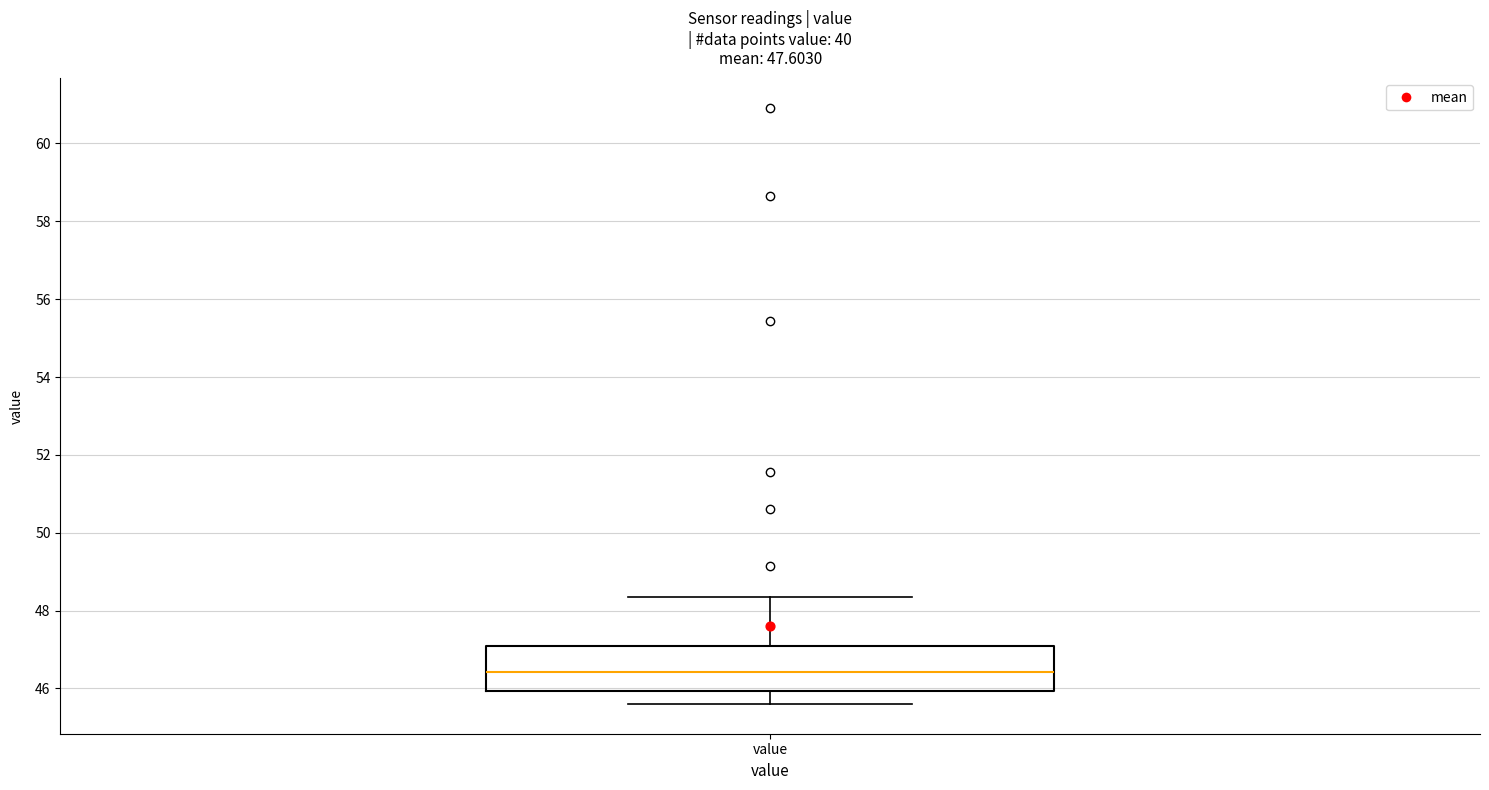

Read this box plot against the y-axis: the position of the median line, the range covered by the box, and the ends of both whiskers. The values are not printed on the chart, so give them approximately, as read against the axis.

median 46.4, box 46.0 to 47.0, whiskers 45.6 to 48.4